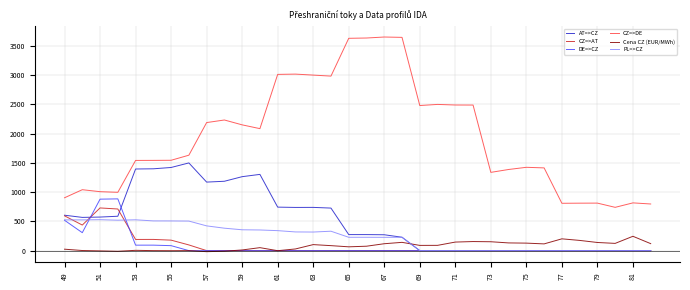

What is the maximum value shown in the chart?

3651.0